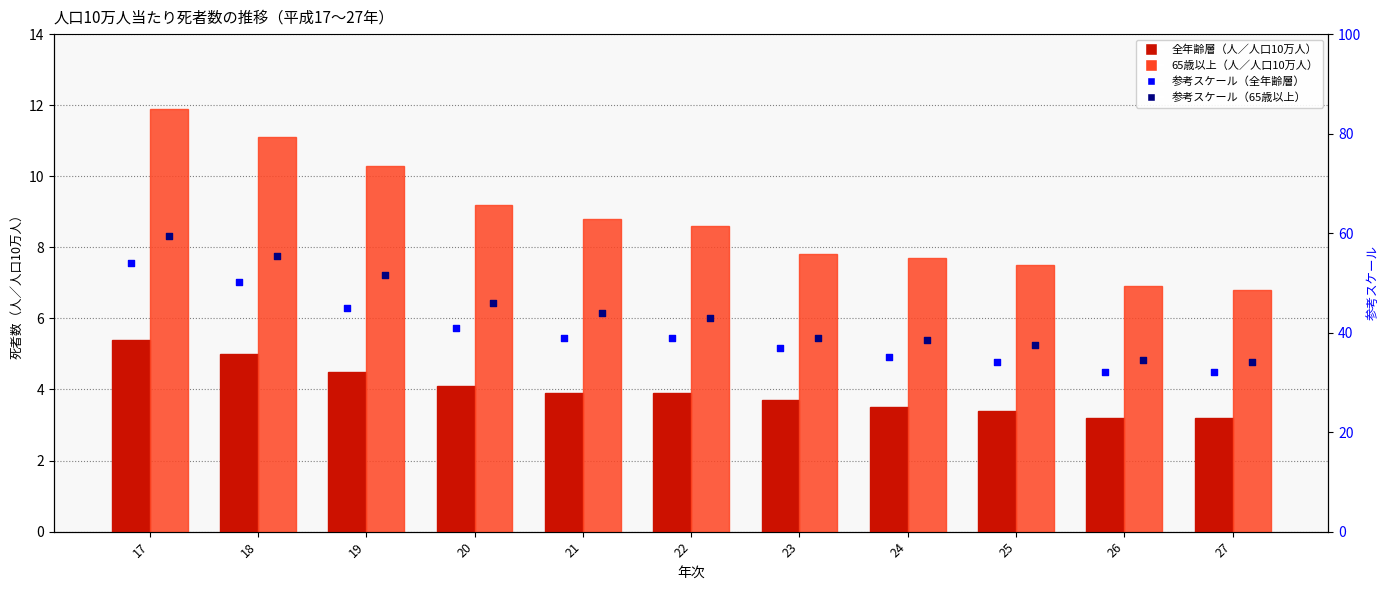

What is the total value across all series at 21?

95.7